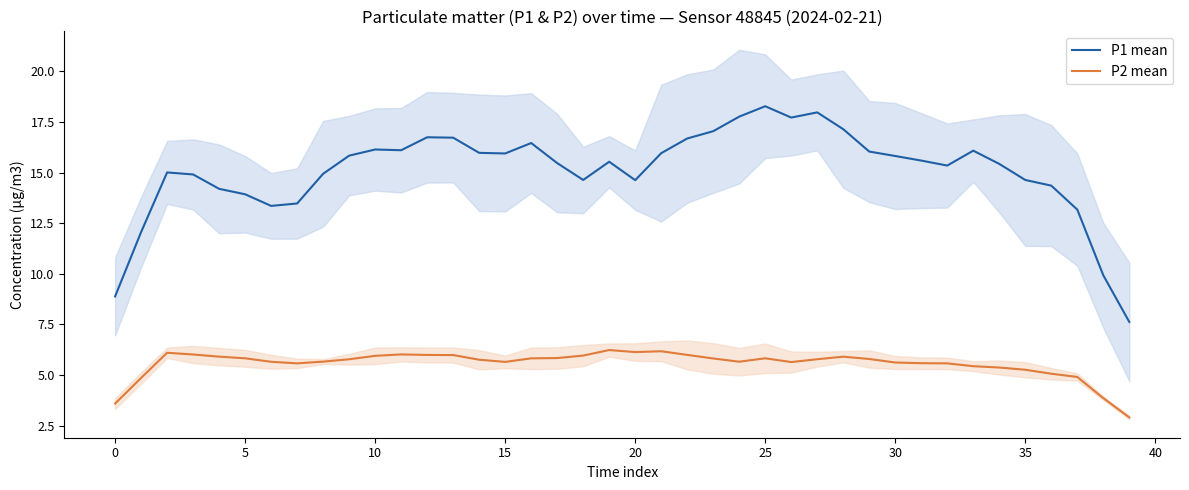

Reading left to right, list all the values displayed in this chart.

P1 mean: 8.9	12.1	15.0	14.9	14.2	13.9	13.4	13.5	14.9	15.8	16.1	16.1	16.7	16.7	16.0	15.9	16.5	15.5	14.6	15.5	14.6	16.0	16.7	17.0	17.8	18.3	17.7	18.0	17.1	16.0	15.8	15.6	15.3	16.1	15.4	14.6	14.4	13.2	9.9	7.6
P2 mean: 3.6	4.9	6.1	6.0	5.9	5.8	5.7	5.6	5.7	5.8	5.9	6.0	6.0	6.0	5.8	5.6	5.8	5.8	6.0	6.2	6.1	6.2	6.0	5.8	5.7	5.8	5.6	5.8	5.9	5.8	5.6	5.6	5.6	5.4	5.4	5.3	5.1	4.9	3.9	2.9